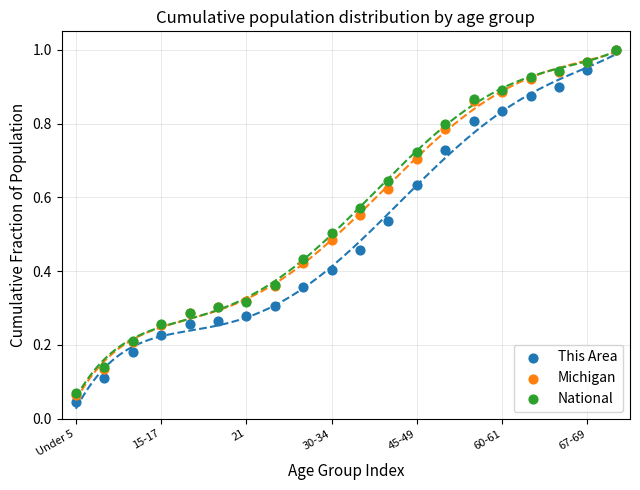

What are all the series names shown in the legend?

This Area, Michigan, National